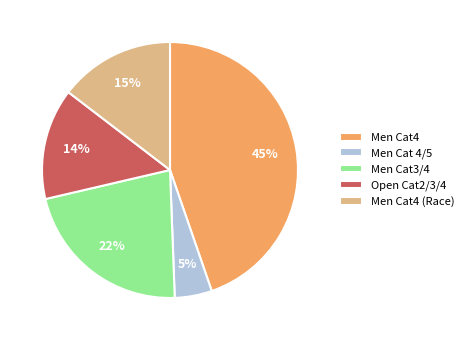

How many segments does this pie chart have?

5